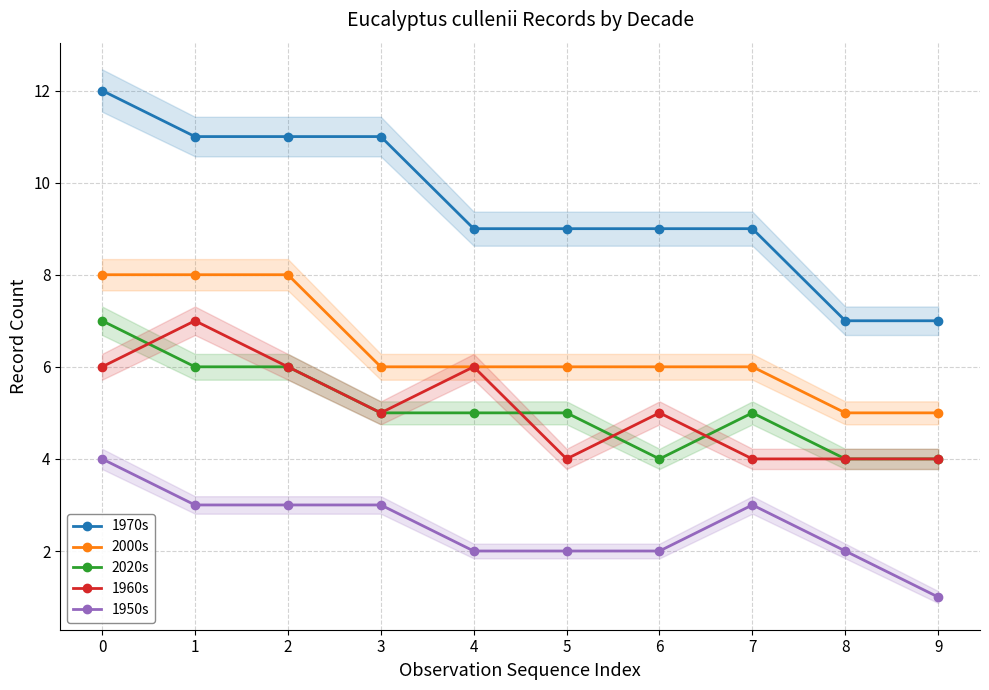

What are all the series names shown in the legend?

1970s, 2000s, 2020s, 1960s, 1950s